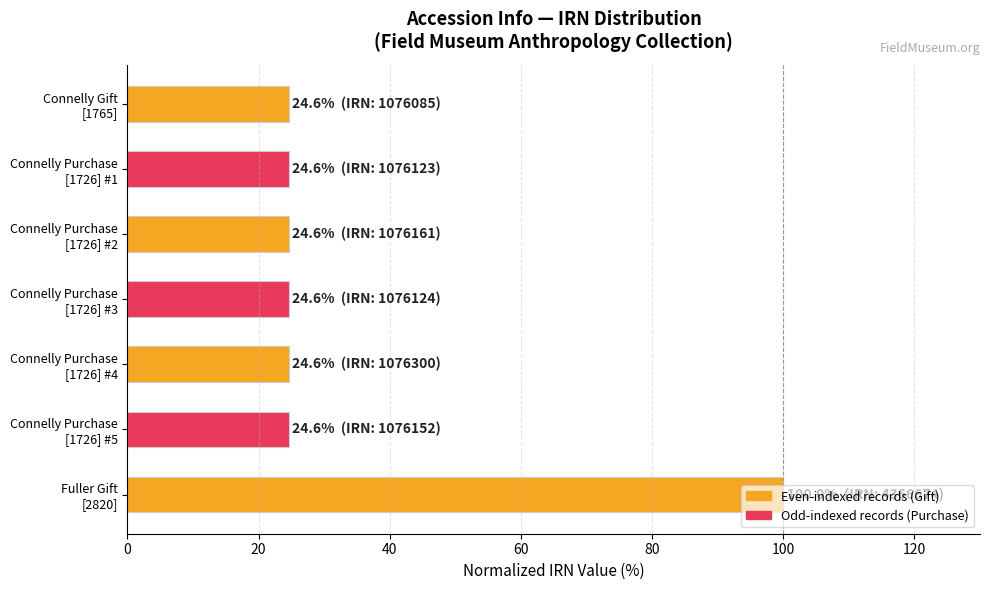

What is the smallest value displayed?

24.6